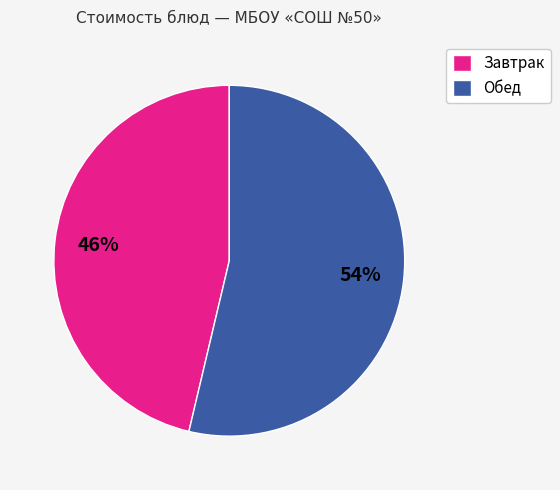

Is there a majority slice in this chart?

Yes